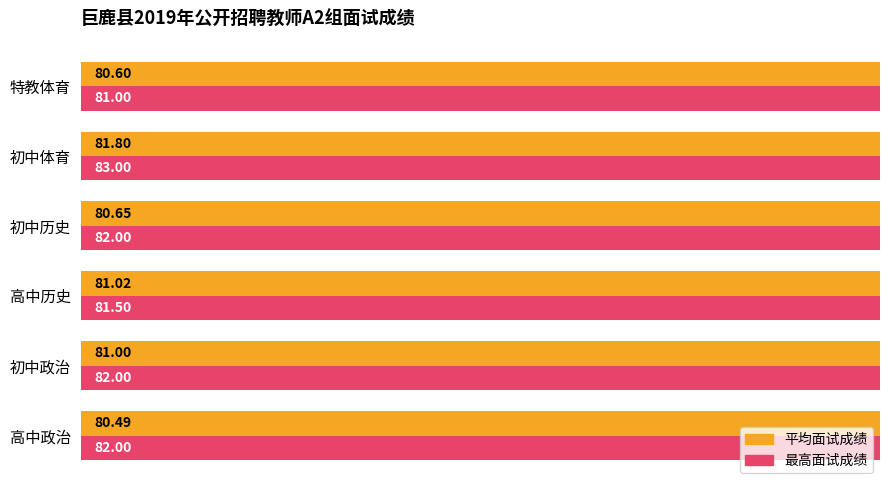

Rank the series by their average value, from lowest to highest.

平均面试成绩, 最高面试成绩